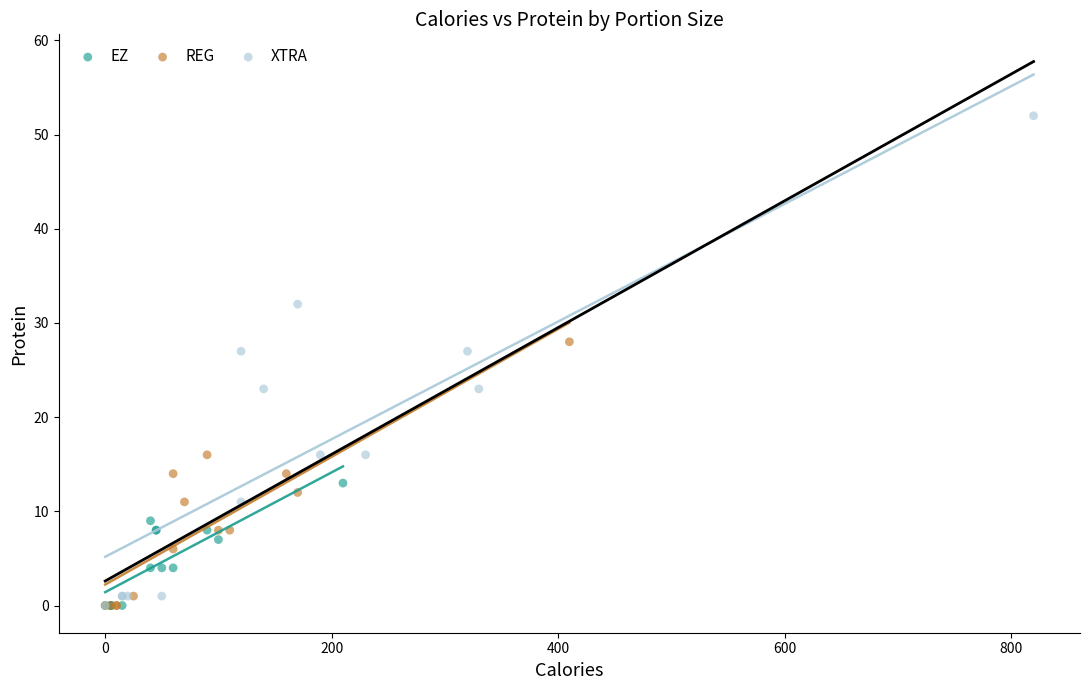

Which series has the largest Y range (max minus min)?

XTRA